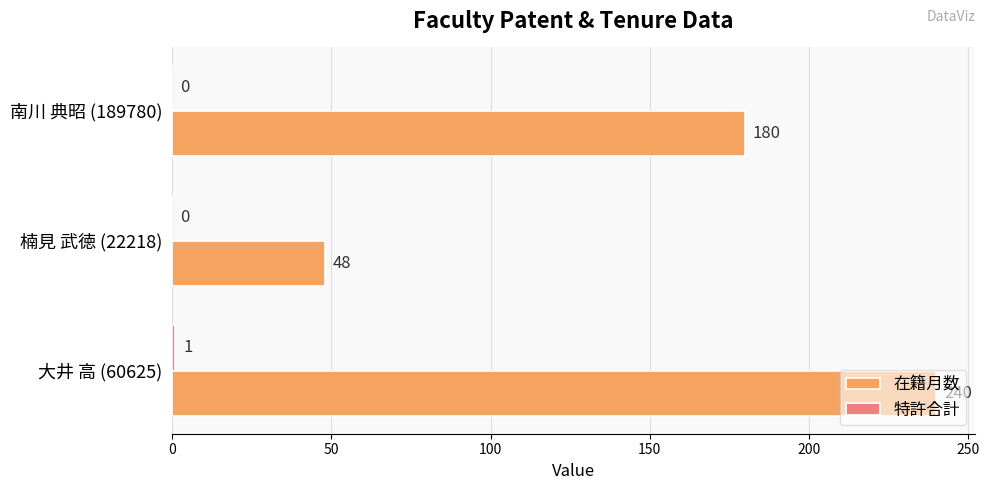

What is the greatest value displayed?

240